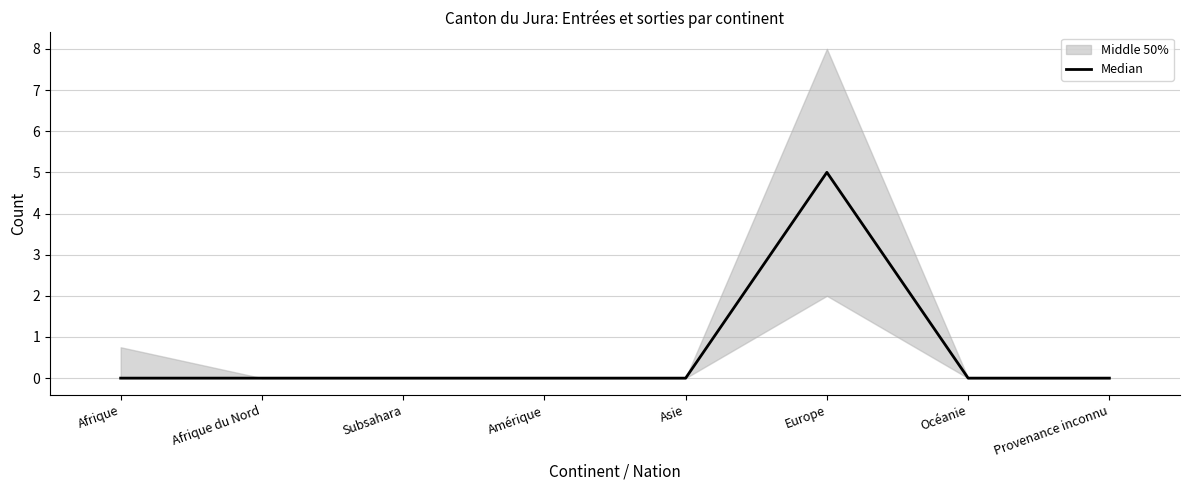

Where is the data nearest to the value 2?

Afrique